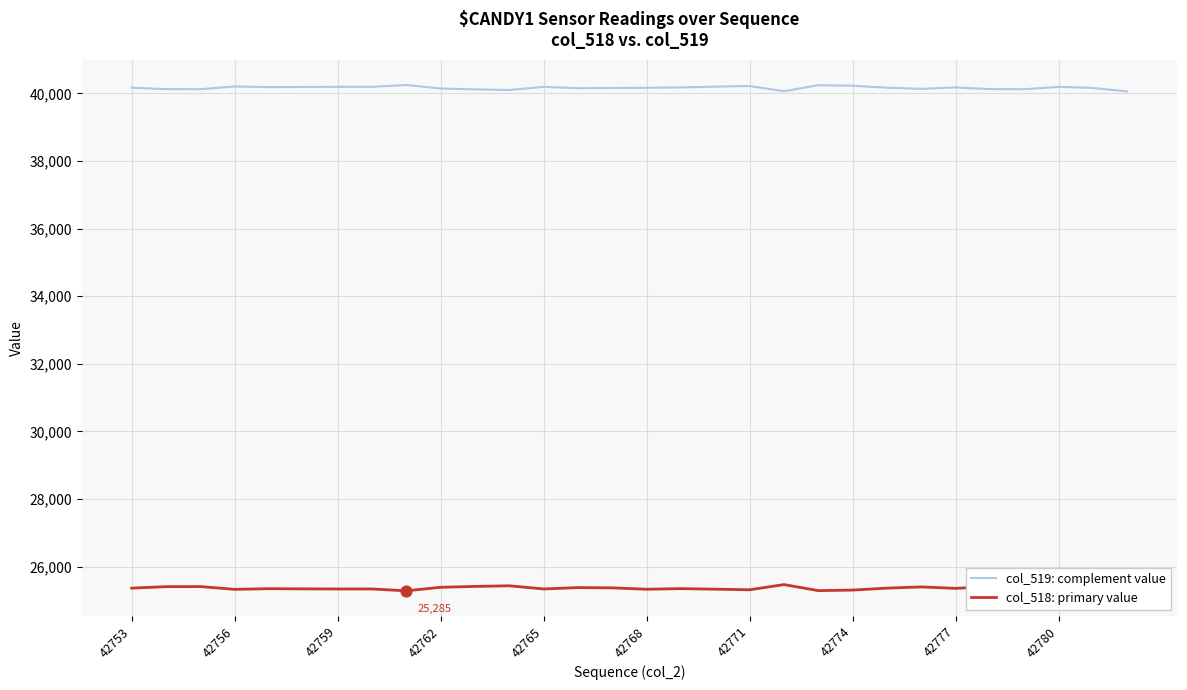

What is the minimum value for col_519: complement value?

40059